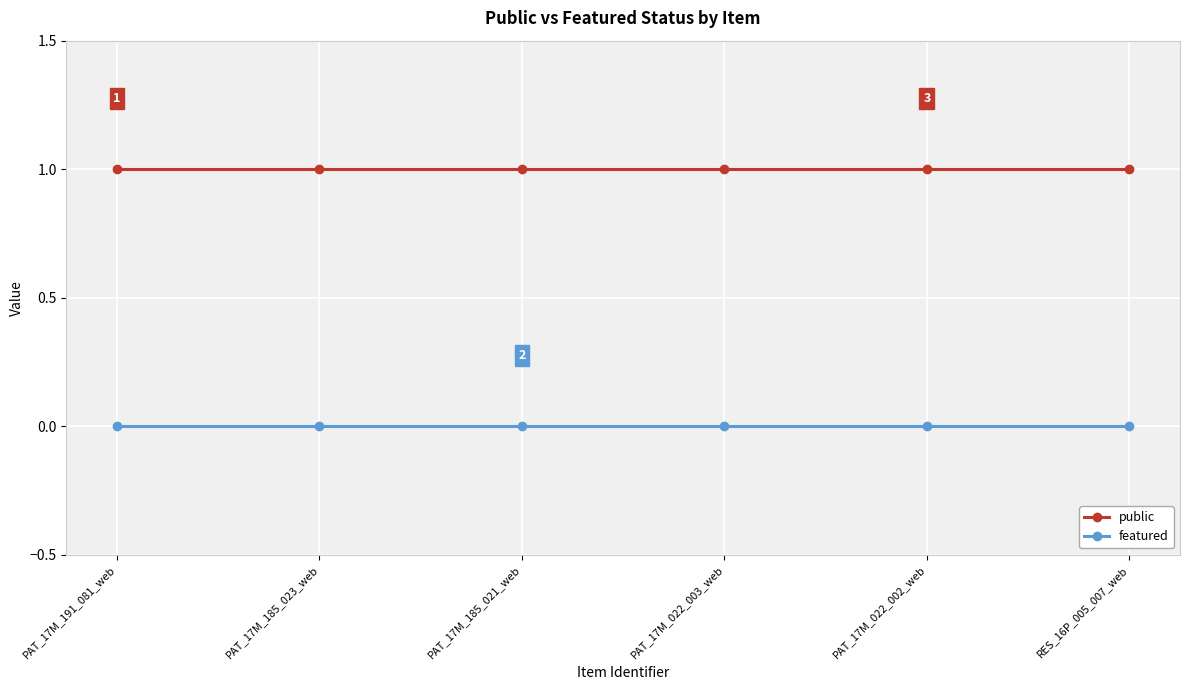

Rank the series at PAT_17M_022_002_web from lowest to highest value.

featured, public